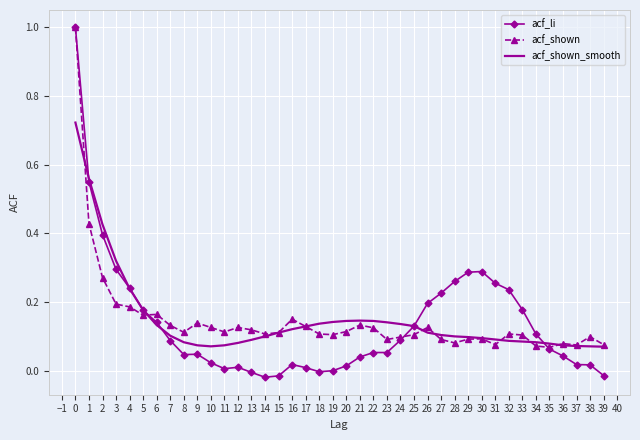

Is the value of acf_shown at 30 greater than the value of acf_shown_smooth at 1?

No